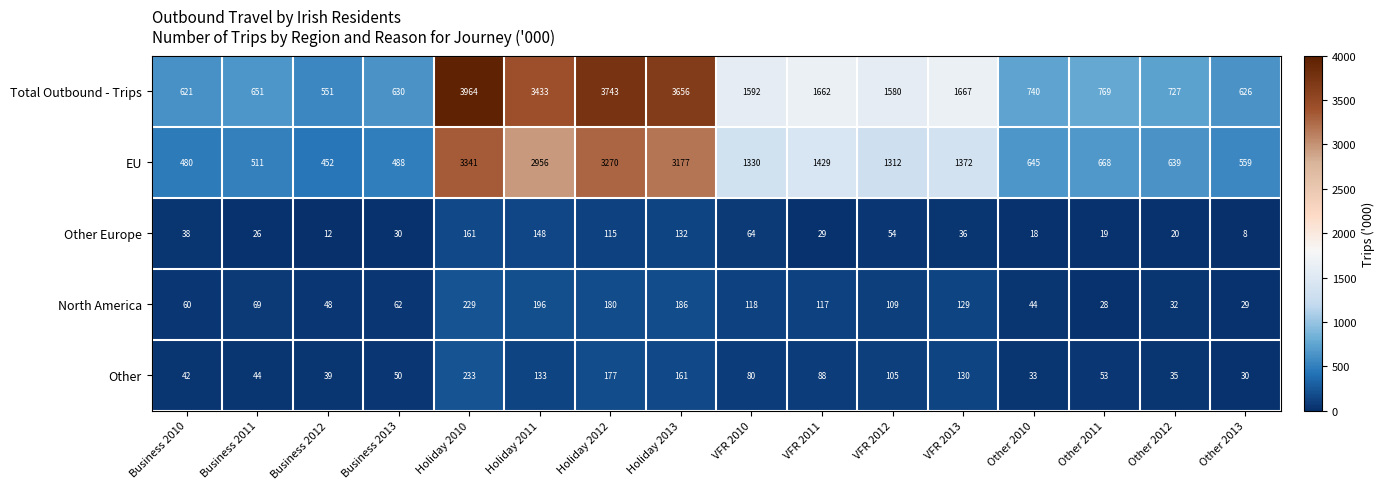

At how many categories does at least one series exceed 3870?

1